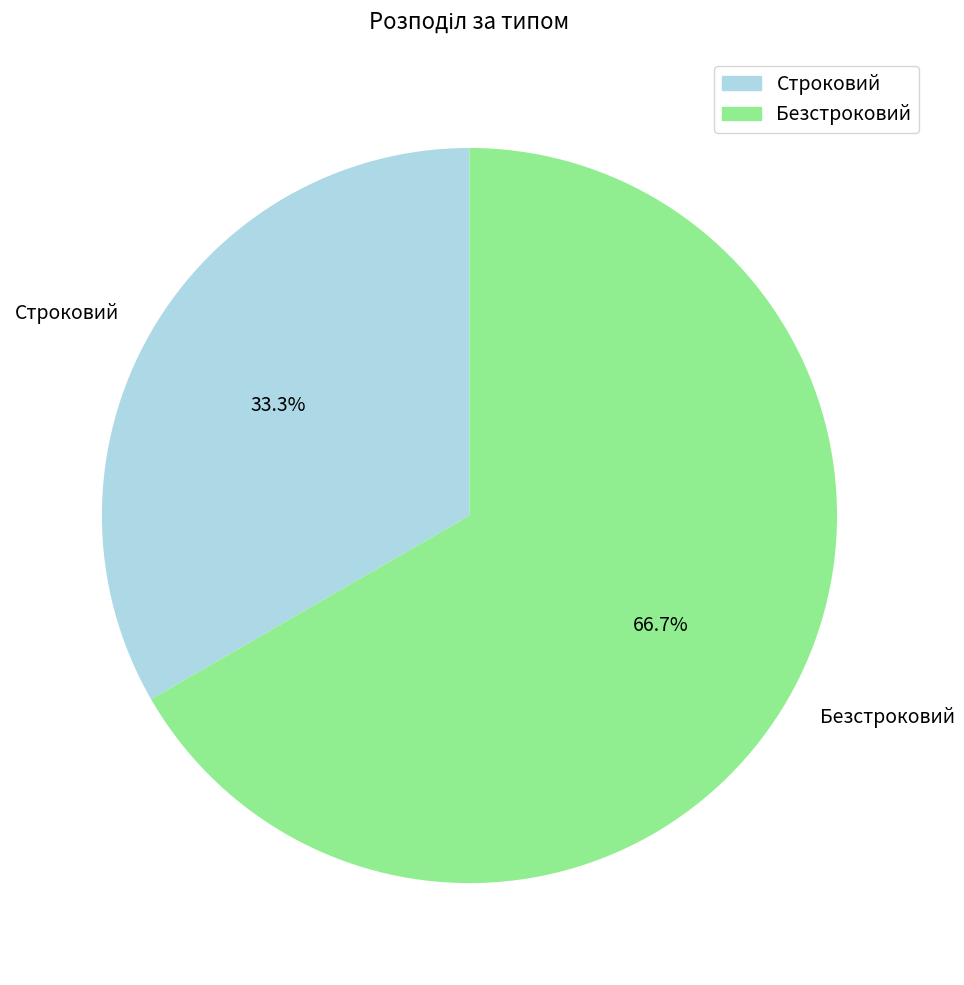

Does Безстроковий represent more than half of the total?

Yes